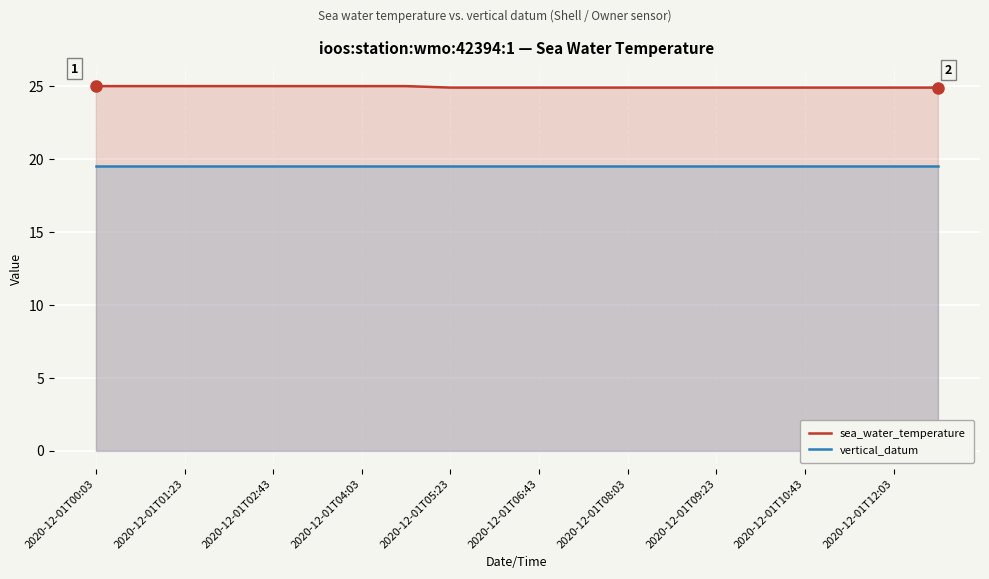

Rank the series by their average value, from highest to lowest.

sea_water_temperature, vertical_datum